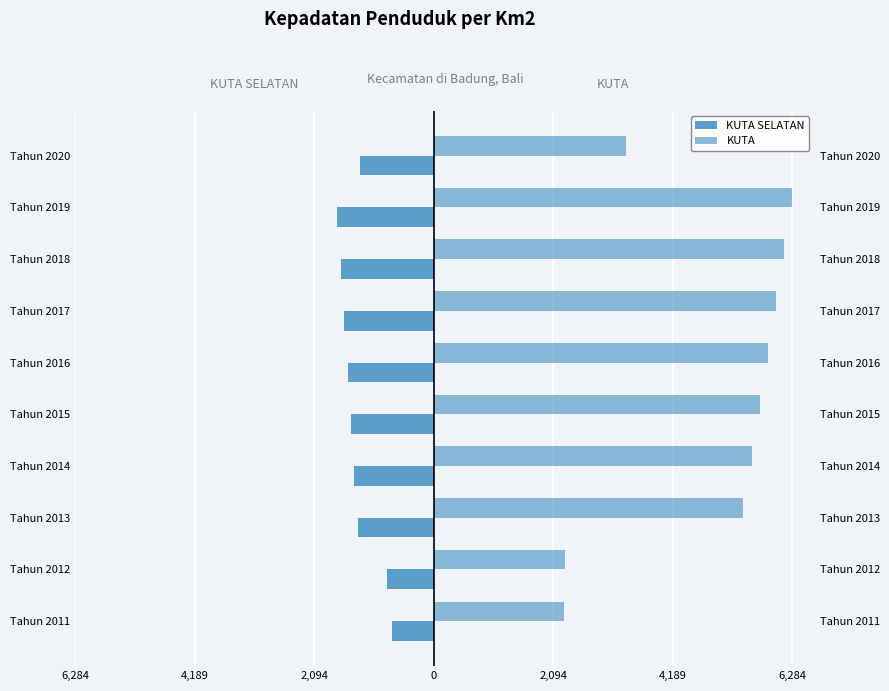

What is the difference between the second highest and minimum values in the KUTA SELATAN series?

863.1